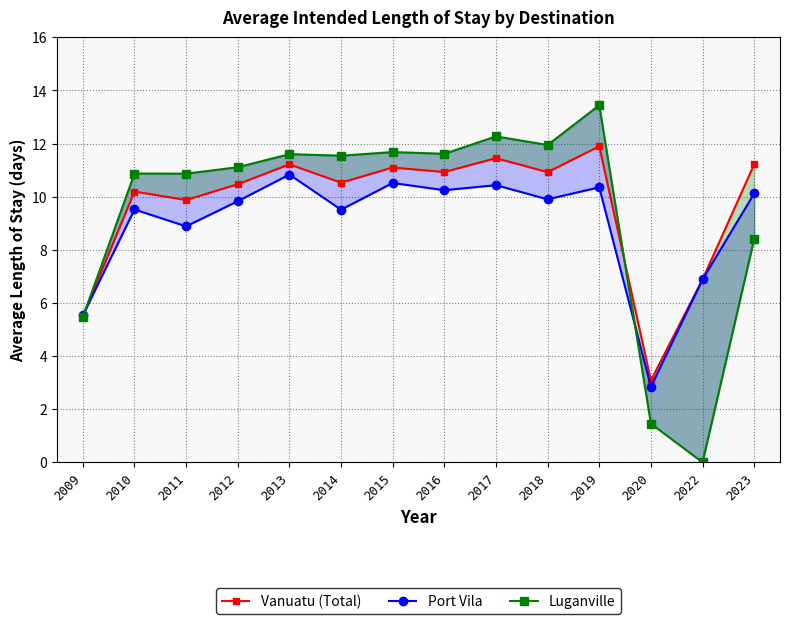

Does the chart have visible grid lines?

Yes